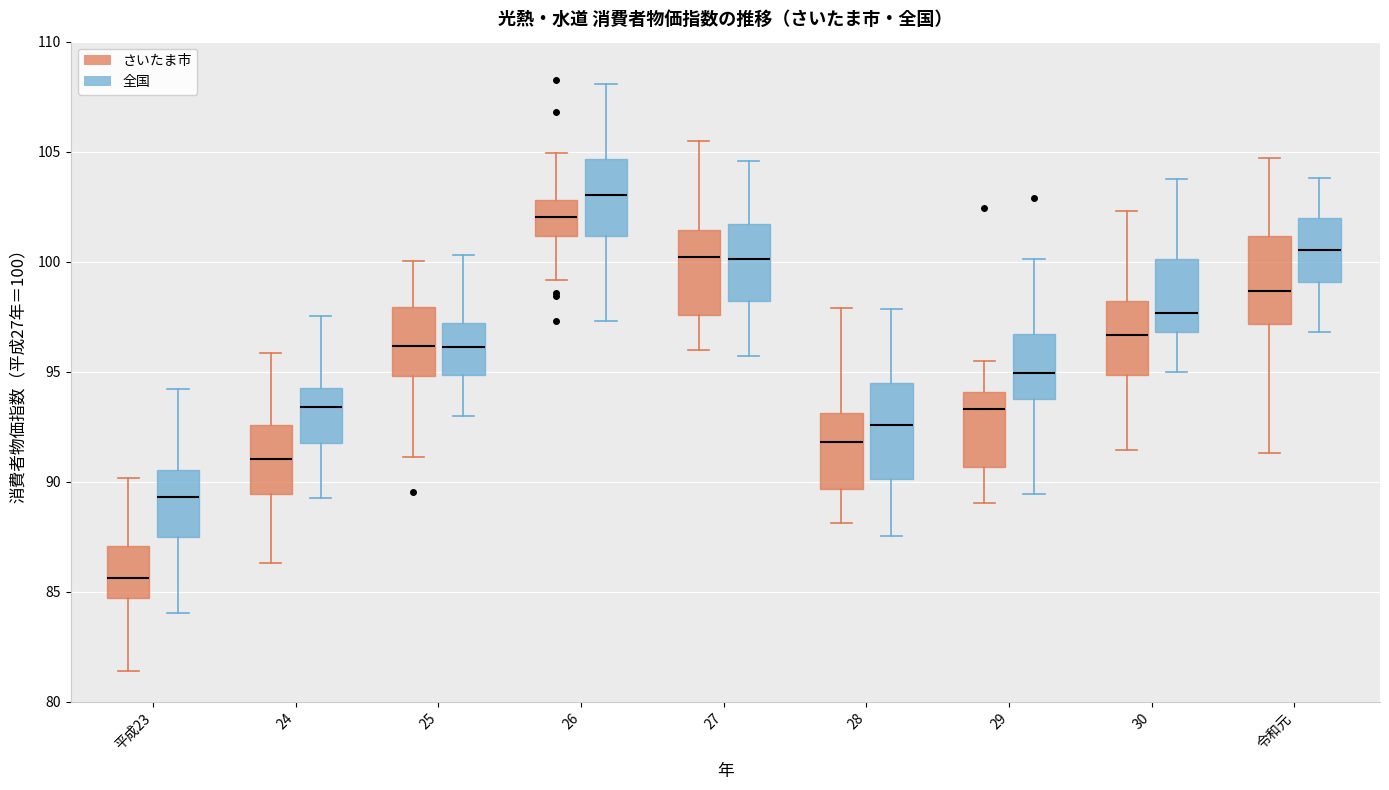

Reading left to right, transcribe this box plot: for each box, give where its median line is, the range the box spans, and where its two whiskers end, as read against the y-axis. The values are not printed on the chart, so give them approximately, as read against the axis.

平成23 (さいたま市): median 85.5, box 84.5 to 87.0, whiskers 81.5 to 90.0
平成23 (全国): median 89.5, box 87.5 to 90.5, whiskers 84.0 to 94.0
24 (さいたま市): median 91.0, box 89.5 to 92.5, whiskers 86.5 to 96.0
24 (全国): median 93.5, box 92.0 to 94.5, whiskers 89.5 to 97.5
25 (さいたま市): median 96.0, box 95.0 to 98.0, whiskers 91.0 to 100.0
25 (全国): median 96.0, box 95.0 to 97.0, whiskers 93.0 to 100.5
26 (さいたま市): median 102.0, box 101.0 to 103.0, whiskers 99.0 to 105.0
26 (全国): median 103.0, box 101.0 to 104.5, whiskers 97.5 to 108.0
27 (さいたま市): median 100.0, box 97.5 to 101.5, whiskers 96.0 to 105.5
27 (全国): median 100.0, box 98.0 to 101.5, whiskers 95.5 to 104.5
28 (さいたま市): median 92.0, box 89.5 to 93.0, whiskers 88.0 to 98.0
28 (全国): median 92.5, box 90.0 to 94.5, whiskers 87.5 to 98.0
29 (さいたま市): median 93.5, box 90.5 to 94.0, whiskers 89.0 to 95.5
29 (全国): median 95.0, box 94.0 to 96.5, whiskers 89.5 to 100.0
30 (さいたま市): median 96.5, box 95.0 to 98.0, whiskers 91.5 to 102.5
30 (全国): median 97.5, box 97.0 to 100.0, whiskers 95.0 to 104.0
令和元 (さいたま市): median 98.5, box 97.0 to 101.0, whiskers 91.5 to 104.5
令和元 (全国): median 100.5, box 99.0 to 102.0, whiskers 97.0 to 104.0